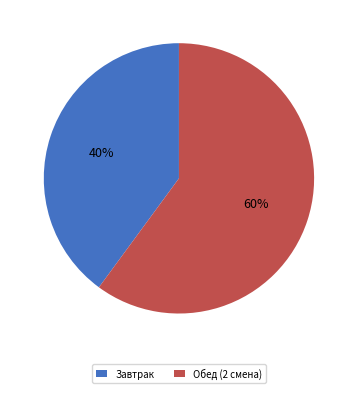

What percentage is the Завтрак slice, to the nearest percent?

40%